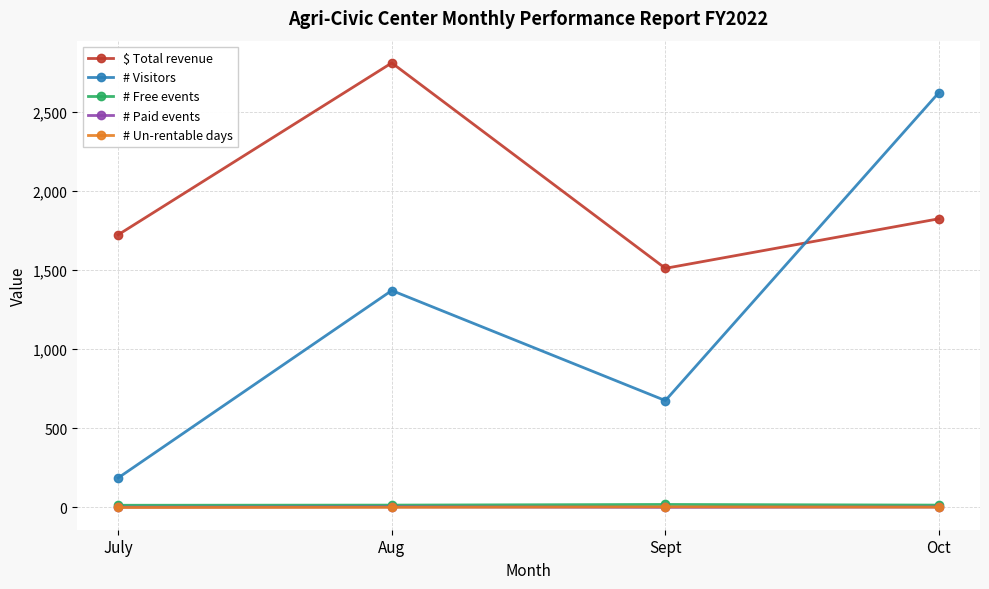

What is the label of the 3rd point from the left?

Sept